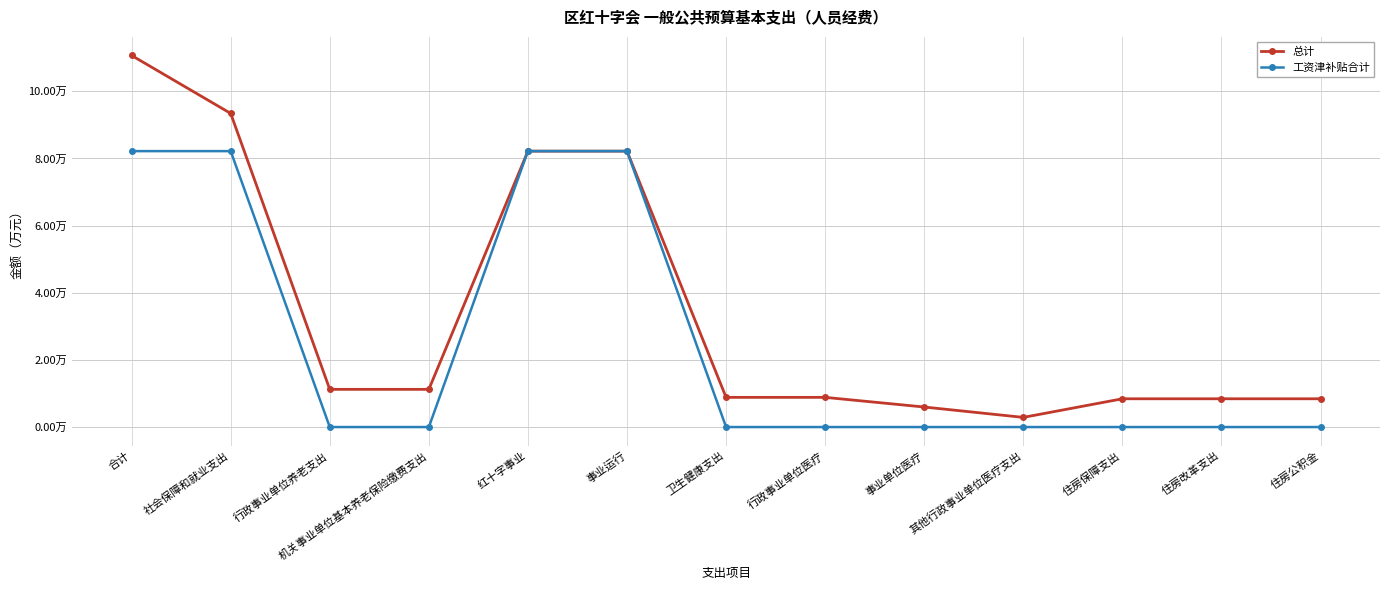

Is this an area chart (filled region under the line)?

No